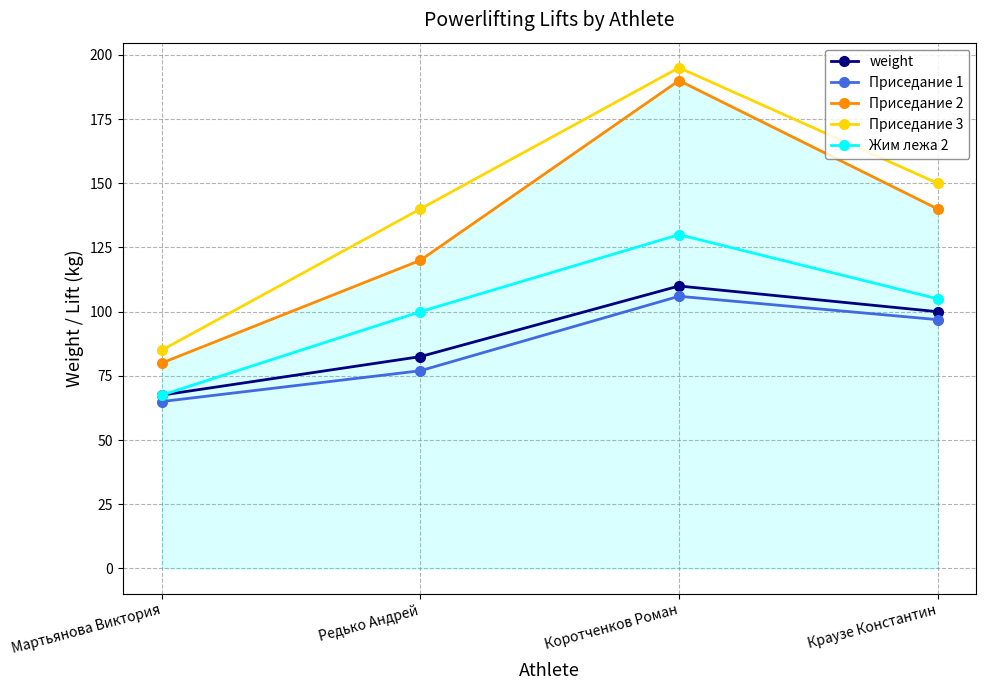

What value does the Приседание 3 series have at Мартьянова Виктория?

85.0